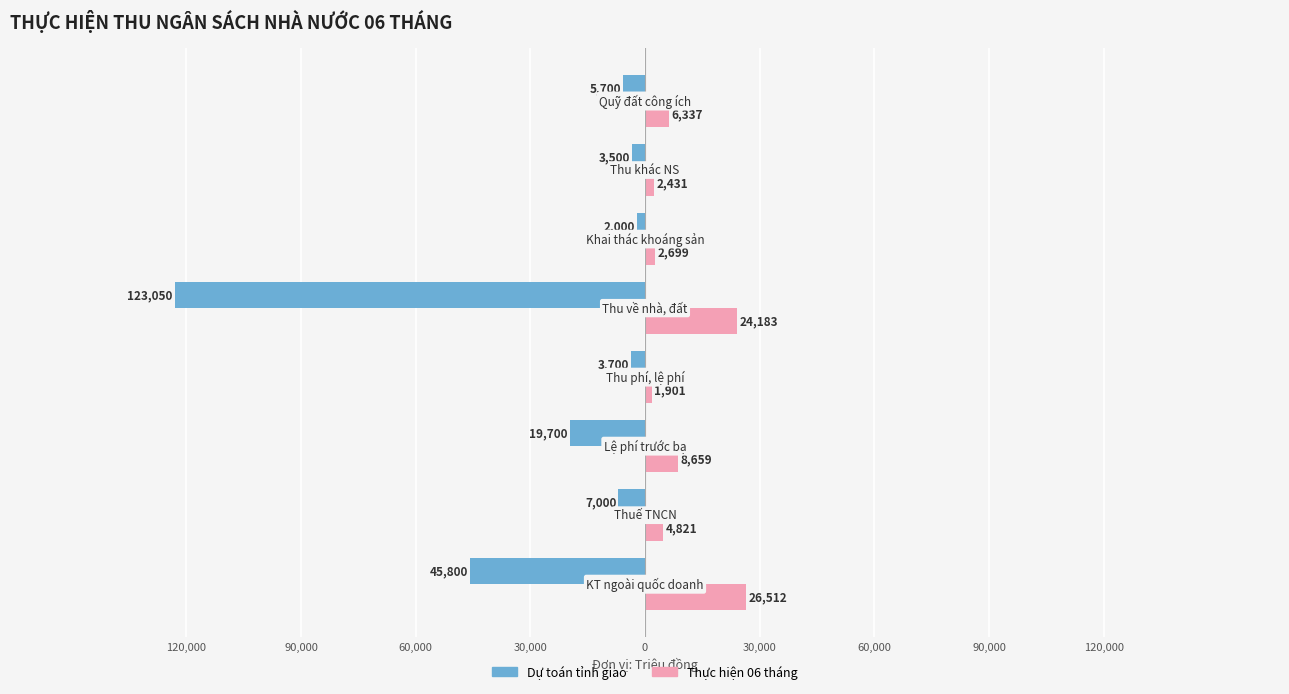

What are all the series names shown in the legend?

Dự toán tỉnh giao, Thực hiện 06 tháng